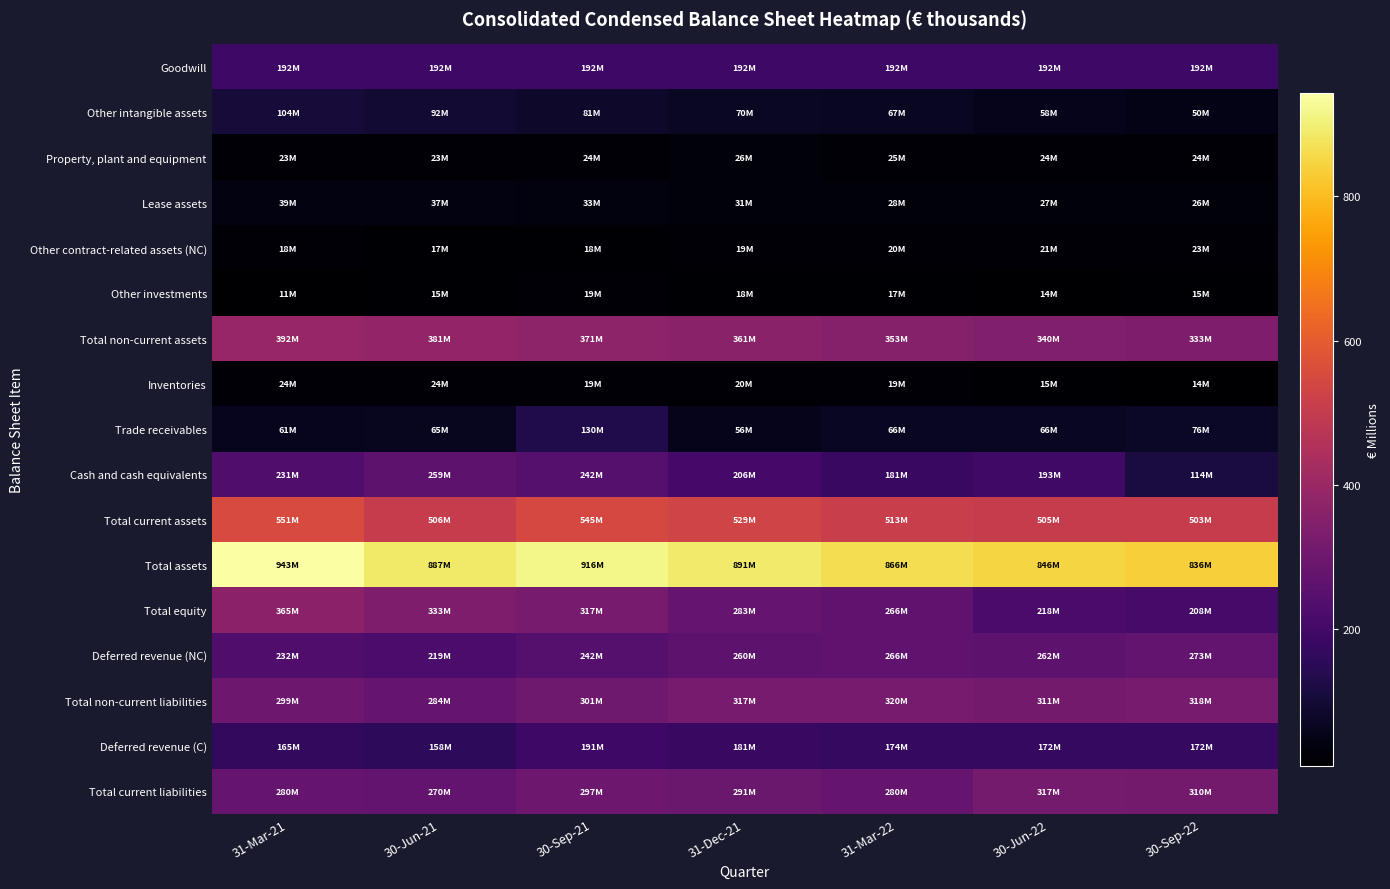

Reading left to right, transcribe all the data shown in this chart.

Goodwill: 31-Mar-21=192.3	30-Jun-21=192.3	30-Sep-21=192.3	31-Dec-21=192.3	31-Mar-22=192.3	30-Jun-22=192.3	30-Sep-22=192.3
Other intangible assets: 31-Mar-21=104.4	30-Jun-21=91.9	30-Sep-21=80.8	31-Dec-21=70.5	31-Mar-22=66.5	30-Jun-22=58.0	30-Sep-22=50.1
Property, plant and equipment: 31-Mar-21=22.9	30-Jun-21=23.2	30-Sep-21=23.6	31-Dec-21=26.2	31-Mar-22=25.2	30-Jun-22=24.4	30-Sep-22=23.6
Lease assets: 31-Mar-21=38.9	30-Jun-21=37.5	30-Sep-21=33.2	31-Dec-21=31.5	31-Mar-22=28.1	30-Jun-22=27.3	30-Sep-22=25.7
Other contract-related assets (NC): 31-Mar-21=18.3	30-Jun-21=17.1	30-Sep-21=17.9	31-Dec-21=18.8	31-Mar-22=20.3	30-Jun-22=21.5	30-Sep-22=23.1
Other investments: 31-Mar-21=10.9	30-Jun-21=14.6	30-Sep-21=18.5	31-Dec-21=18.0	31-Mar-22=16.5	30-Jun-22=13.8	30-Sep-22=14.9
Total non-current assets: 31-Mar-21=392.1	30-Jun-21=380.9	30-Sep-21=370.7	31-Dec-21=361.4	31-Mar-22=353.1	30-Jun-22=340.4	30-Sep-22=333.0
Inventories: 31-Mar-21=23.5	30-Jun-21=23.6	30-Sep-21=18.8	31-Dec-21=19.6	31-Mar-22=18.9	30-Jun-22=15.0	30-Sep-22=13.7
Trade receivables: 31-Mar-21=60.7	30-Jun-21=65.4	30-Sep-21=130.2	31-Dec-21=56.2	31-Mar-22=65.6	30-Jun-22=66.1	30-Sep-22=75.8
Cash and cash equivalents: 31-Mar-21=230.7	30-Jun-21=258.9	30-Sep-21=242.2	31-Dec-21=205.8	31-Mar-22=180.7	30-Jun-22=193.4	30-Sep-22=113.8
Total current assets: 31-Mar-21=551.3	30-Jun-21=506.1	30-Sep-21=544.8	31-Dec-21=529.4	31-Mar-22=513.1	30-Jun-22=505.4	30-Sep-22=502.9
Total assets: 31-Mar-21=943.4	30-Jun-21=887.0	30-Sep-21=915.6	31-Dec-21=890.7	31-Mar-22=866.2	30-Jun-22=845.8	30-Sep-22=835.9
Total equity: 31-Mar-21=364.9	30-Jun-21=333.0	30-Sep-21=317.5	31-Dec-21=282.7	31-Mar-22=266.0	30-Jun-22=218.2	30-Sep-22=208.5
Deferred revenue (NC): 31-Mar-21=232.4	30-Jun-21=219.3	30-Sep-21=242.3	31-Dec-21=259.6	31-Mar-22=266.2	30-Jun-22=262.2	30-Sep-22=272.7
Total non-current liabilities: 31-Mar-21=298.7	30-Jun-21=283.7	30-Sep-21=301.1	31-Dec-21=317.1	31-Mar-22=319.9	30-Jun-22=310.8	30-Sep-22=317.6
Deferred revenue (C): 31-Mar-21=165.5	30-Jun-21=158.1	30-Sep-21=191.0	31-Dec-21=181.1	31-Mar-22=173.6	30-Jun-22=172.0	30-Sep-22=171.9
Total current liabilities: 31-Mar-21=279.8	30-Jun-21=270.3	30-Sep-21=297.0	31-Dec-21=291.0	31-Mar-22=280.3	30-Jun-22=316.8	30-Sep-22=309.8